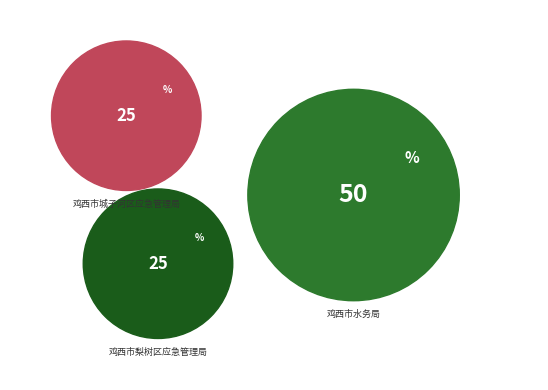

How many segments does this pie chart have?

3